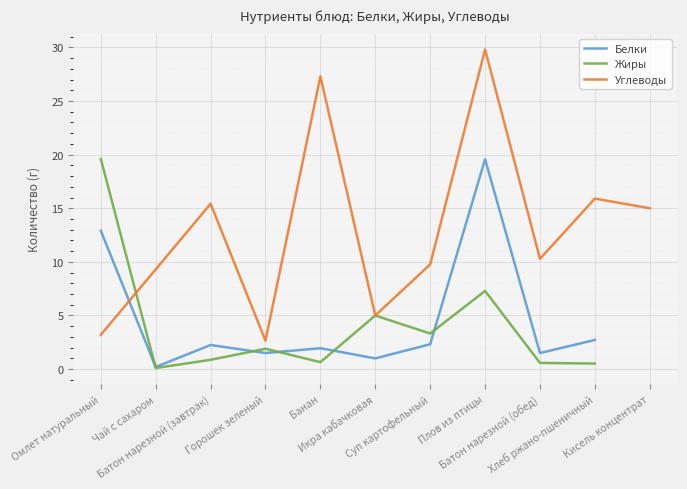

How many times do Белки and Углеводы cross each other?

1